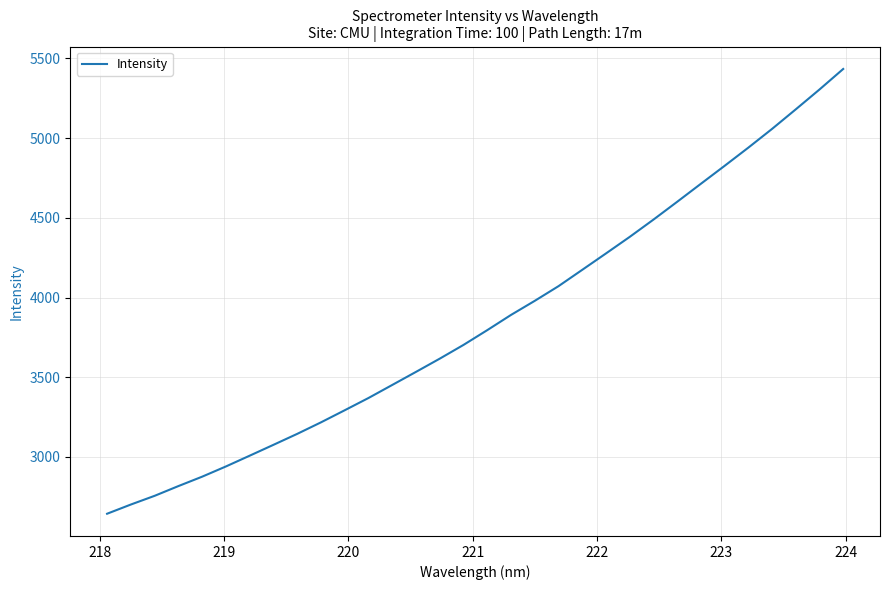

What is the smallest value displayed?

2643.8